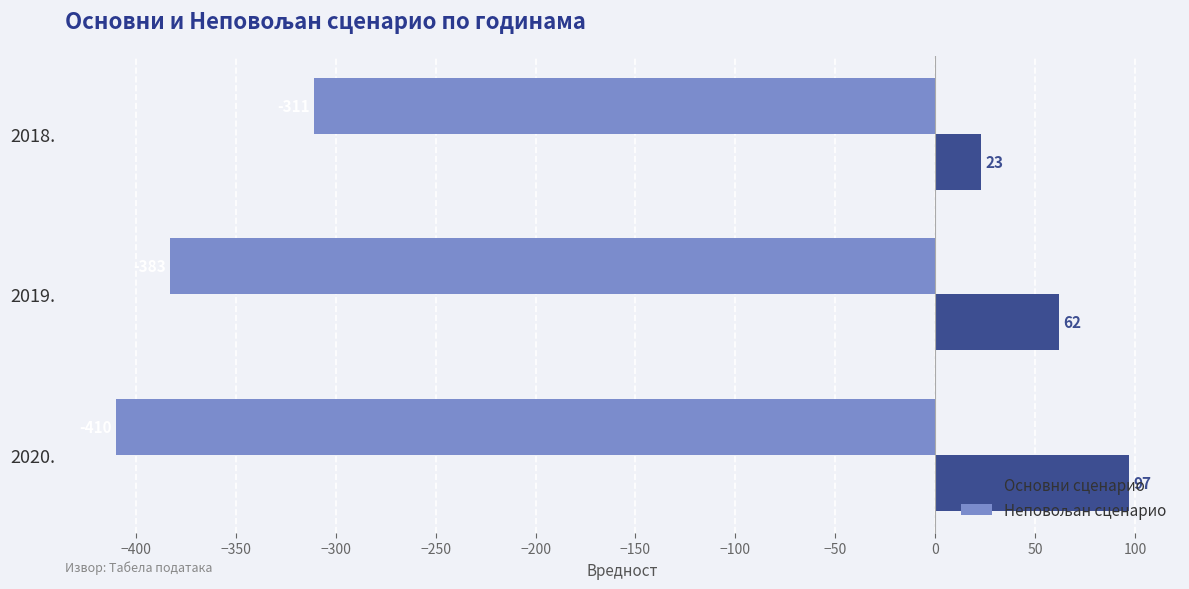

What is the difference between the maximum and second lowest values in the Основни сценарио series?

35